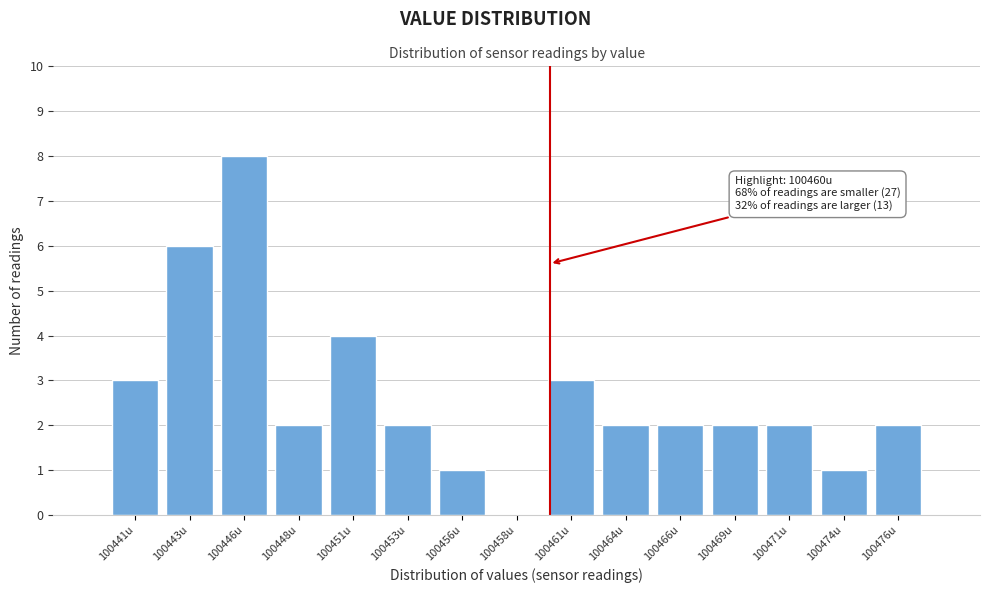

Reading left to right, what are all the values shown in this chart?

100441u=3	100443u=6	100446u=8	100448u=2	100451u=4	100453u=2	100456u=1	100458u=0	100461u=3	100464u=2	100466u=2	100469u=2	100471u=2	100474u=1	100476u=2